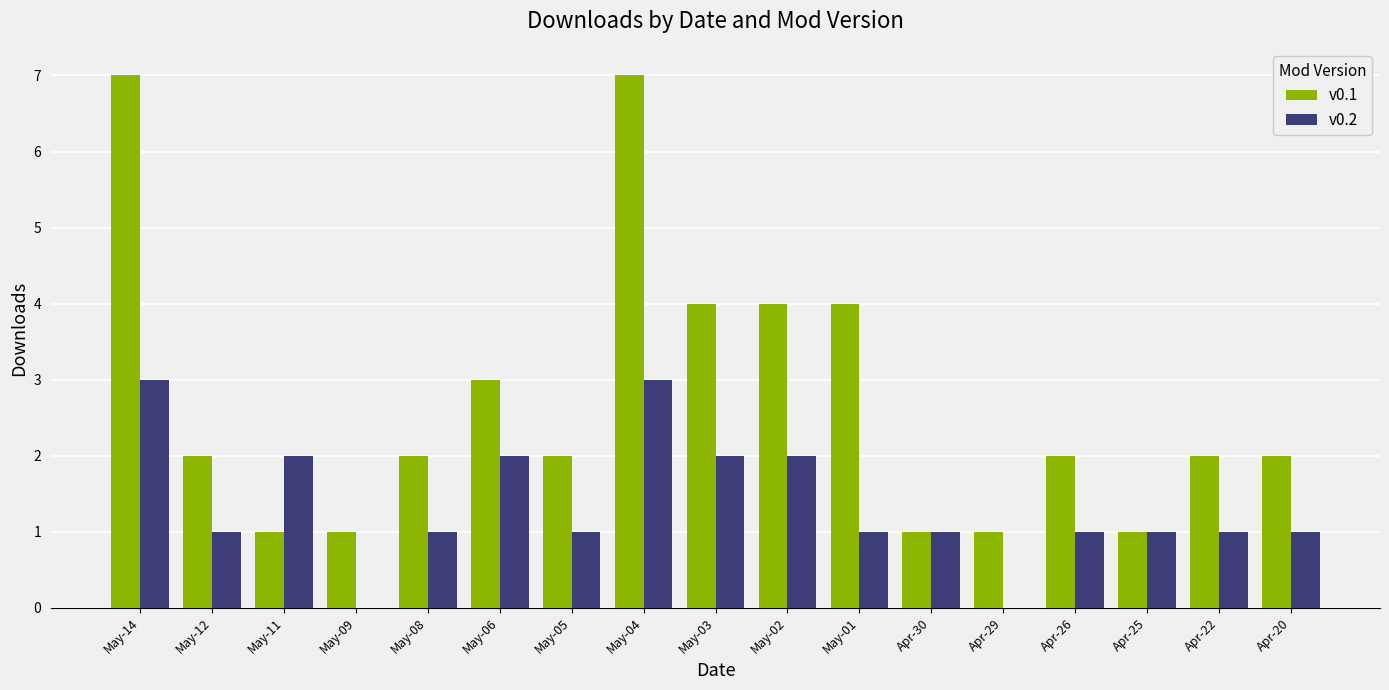

Between May-02 and Apr-26, which series saw the biggest shift?

v0.1